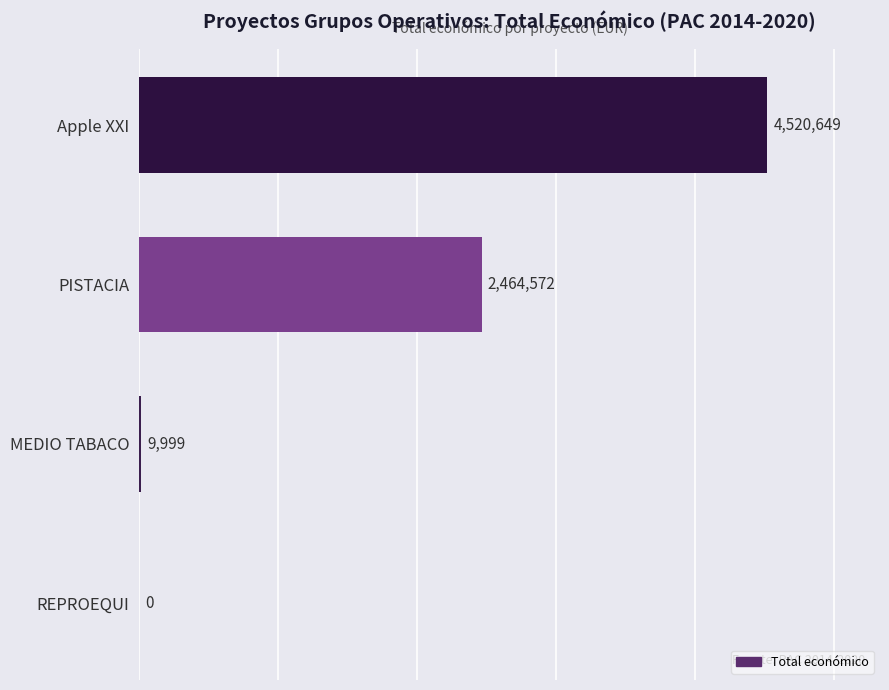

The chart shows a value of 4520649 at Apple XXI. True or false?

True